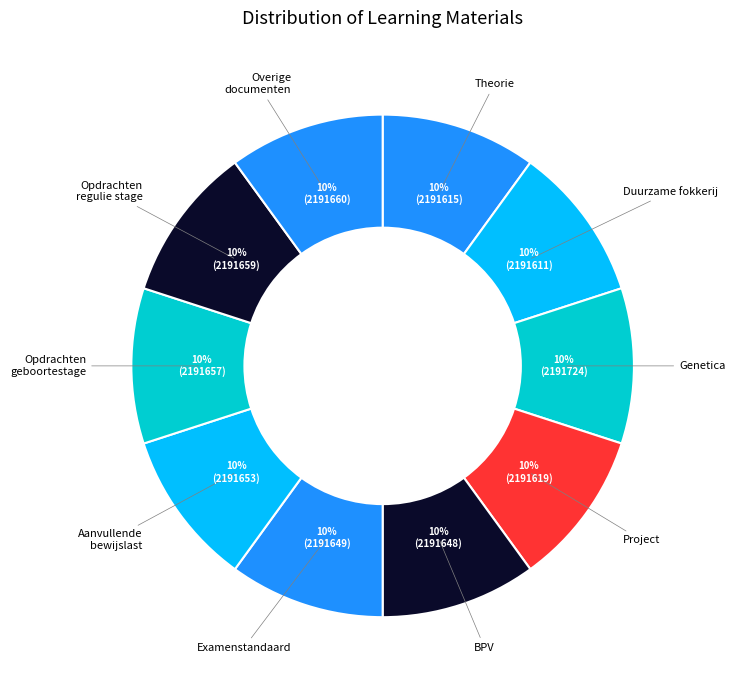

Which category has the smallest portion of the pie?

Duurzame fokkerij